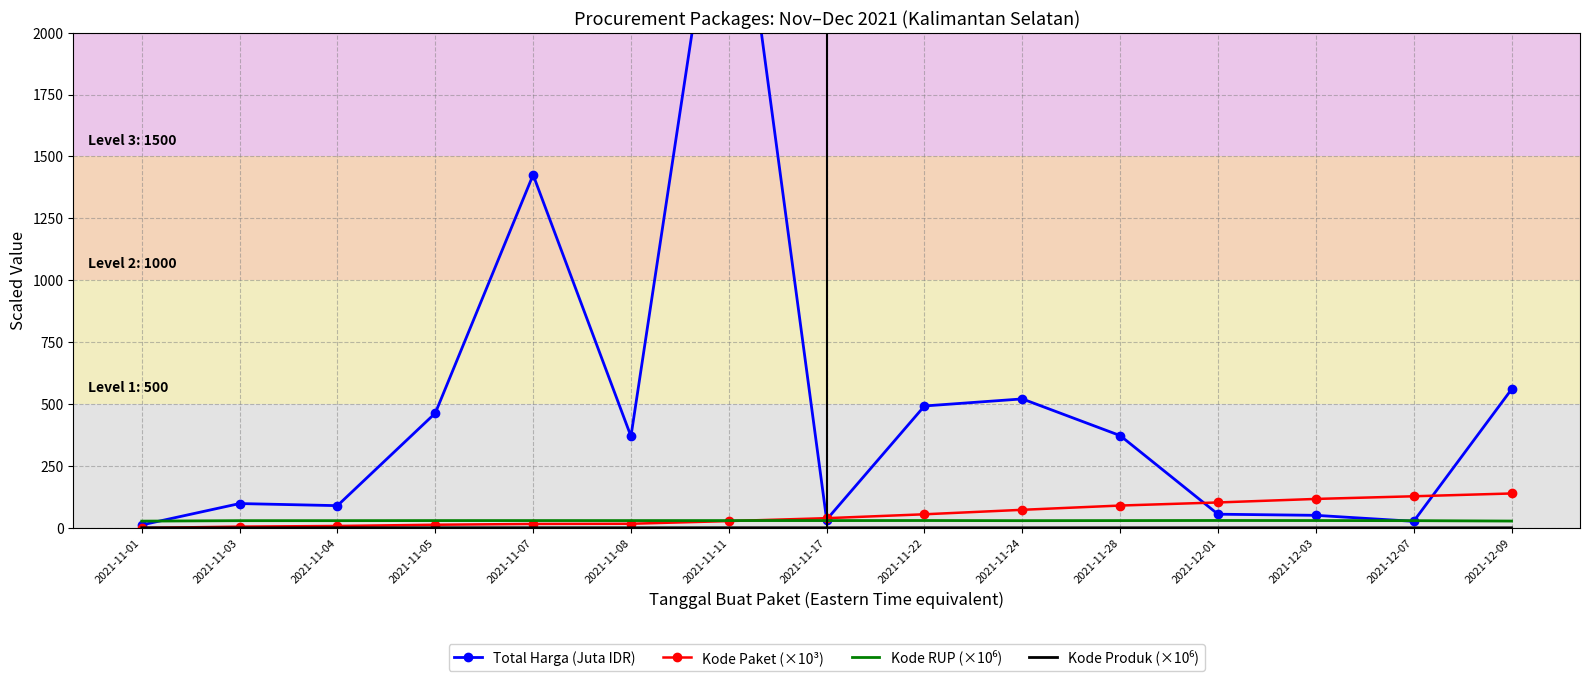

Which series ends up on top after the final intersection of Kode Produk (×10⁶) and Kode Paket (×10³)?

Kode Paket (×10³)